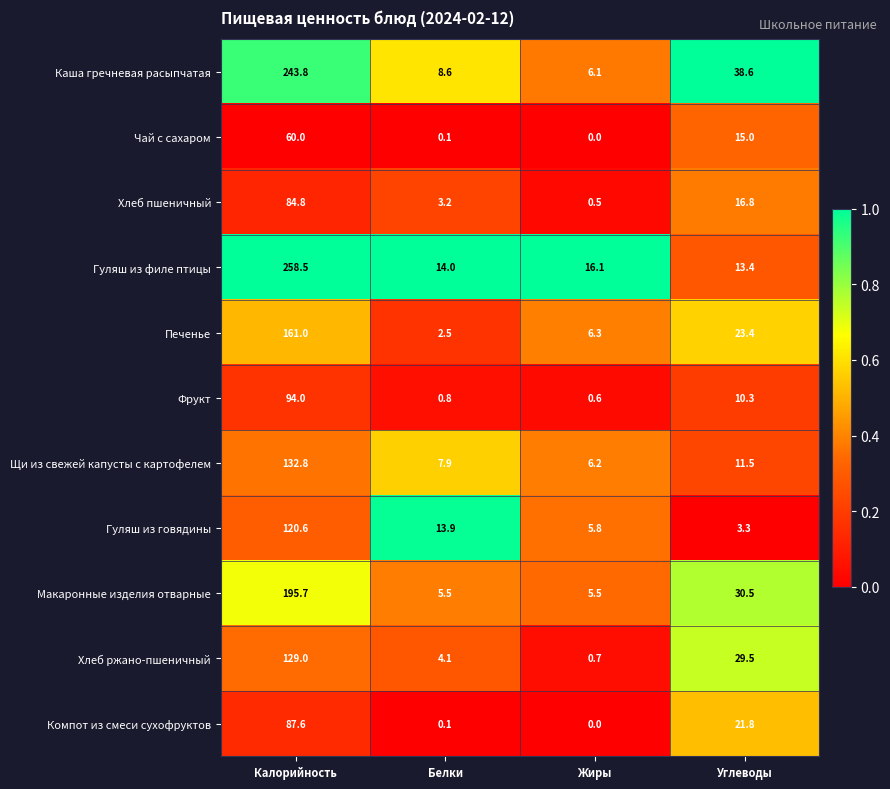

Which series has the largest total across all categories?

Гуляш из филе птицы